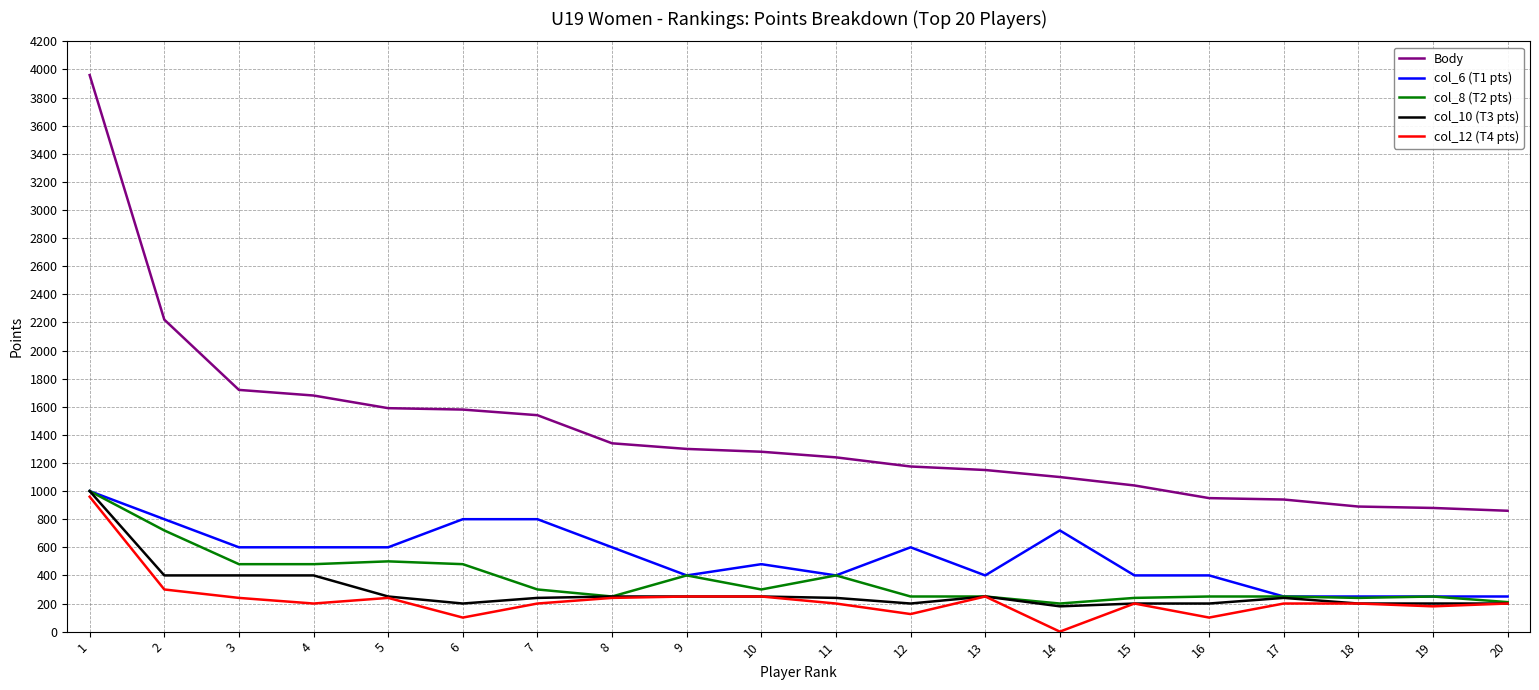

Is the value of Body at 15 greater than the value of col_8 (T2 pts) at 4?

Yes